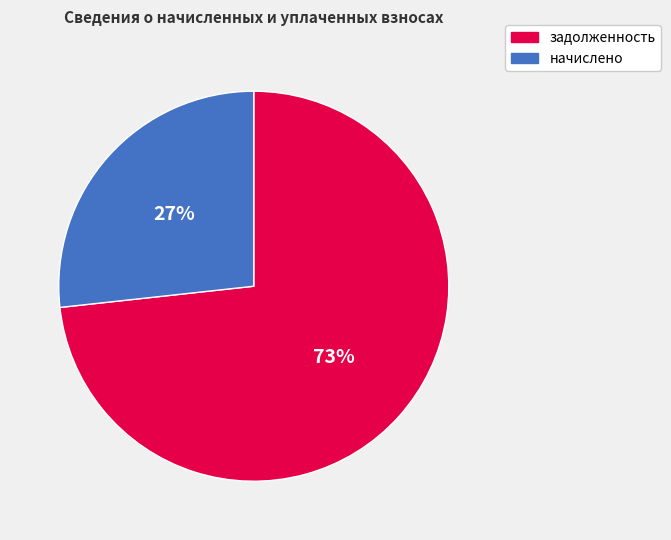

To the nearest percent, what is the average slice percentage?

50%